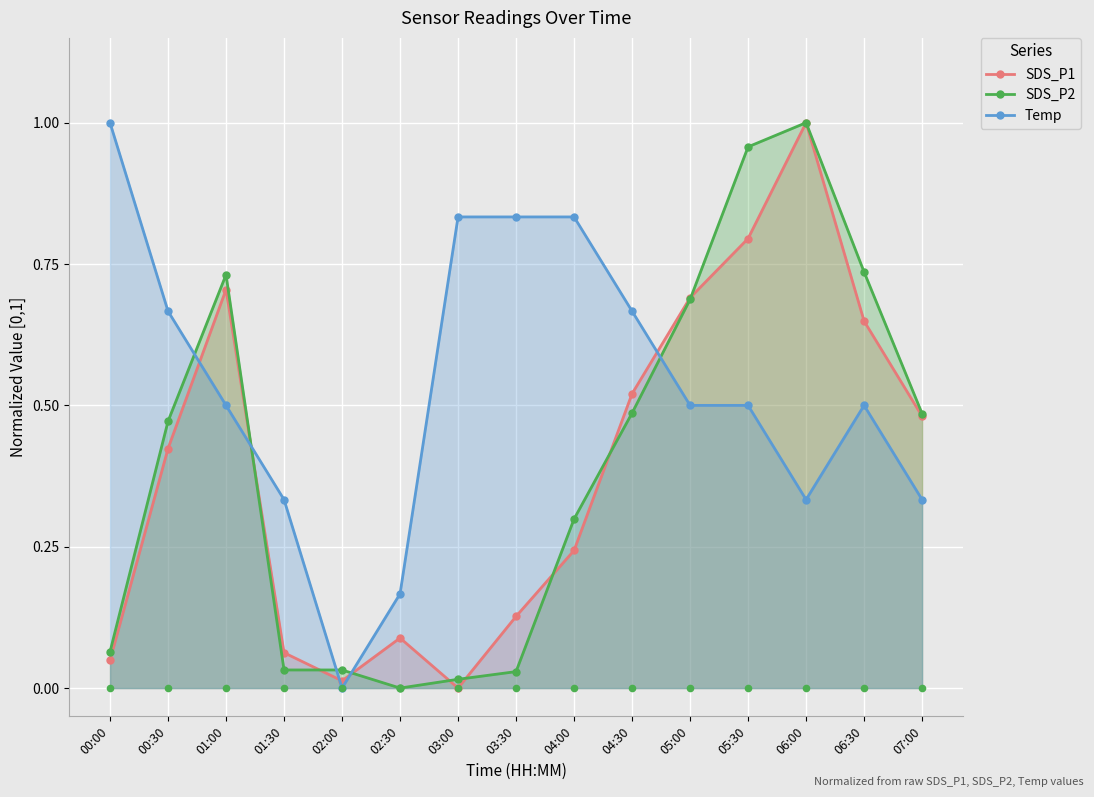

Which series reaches the maximum Y coordinate?

SDS_P1